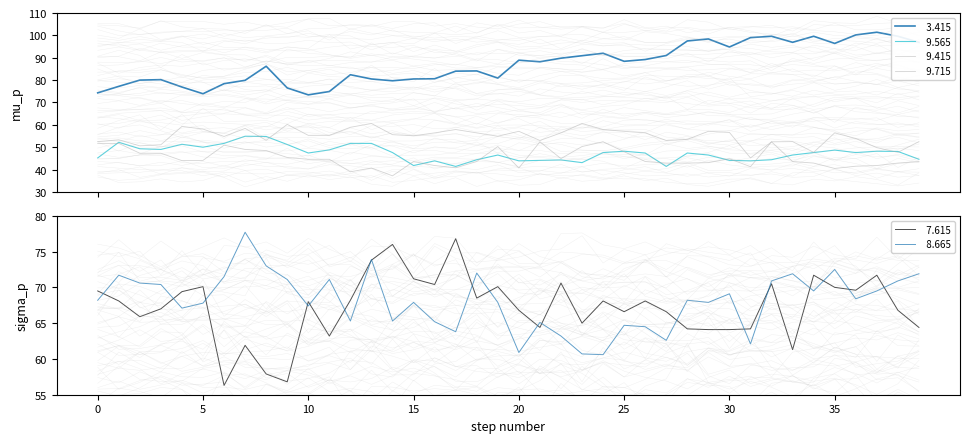

True or false:   9.715 has a value of 24.3 at 2009/08/06 02:20.

False